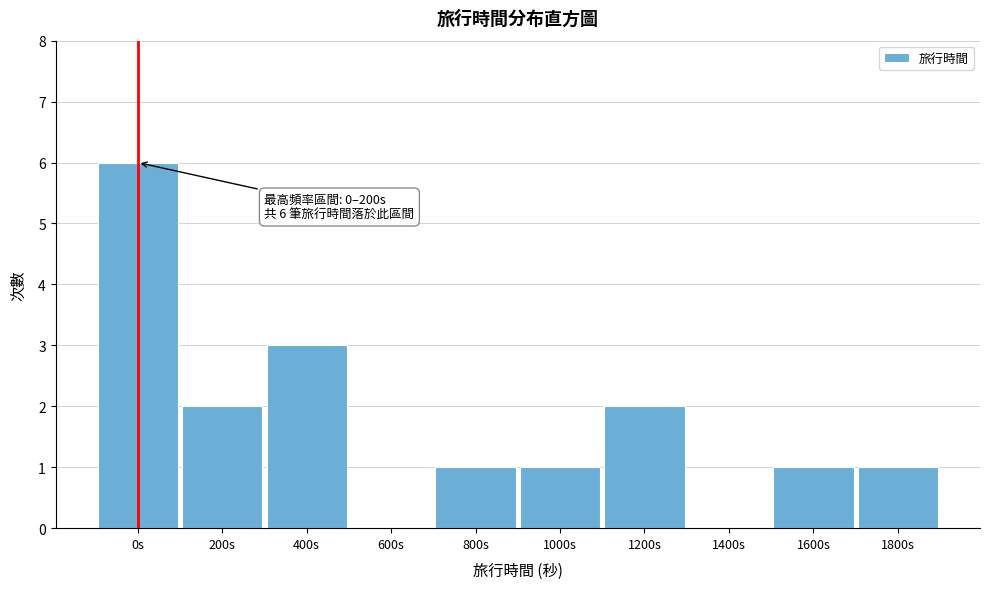

Reading left to right, what are all the values shown in this chart?

0s=6	200s=2	400s=3	600s=0	800s=1	1000s=1	1200s=2	1400s=0	1600s=1	1800s=1